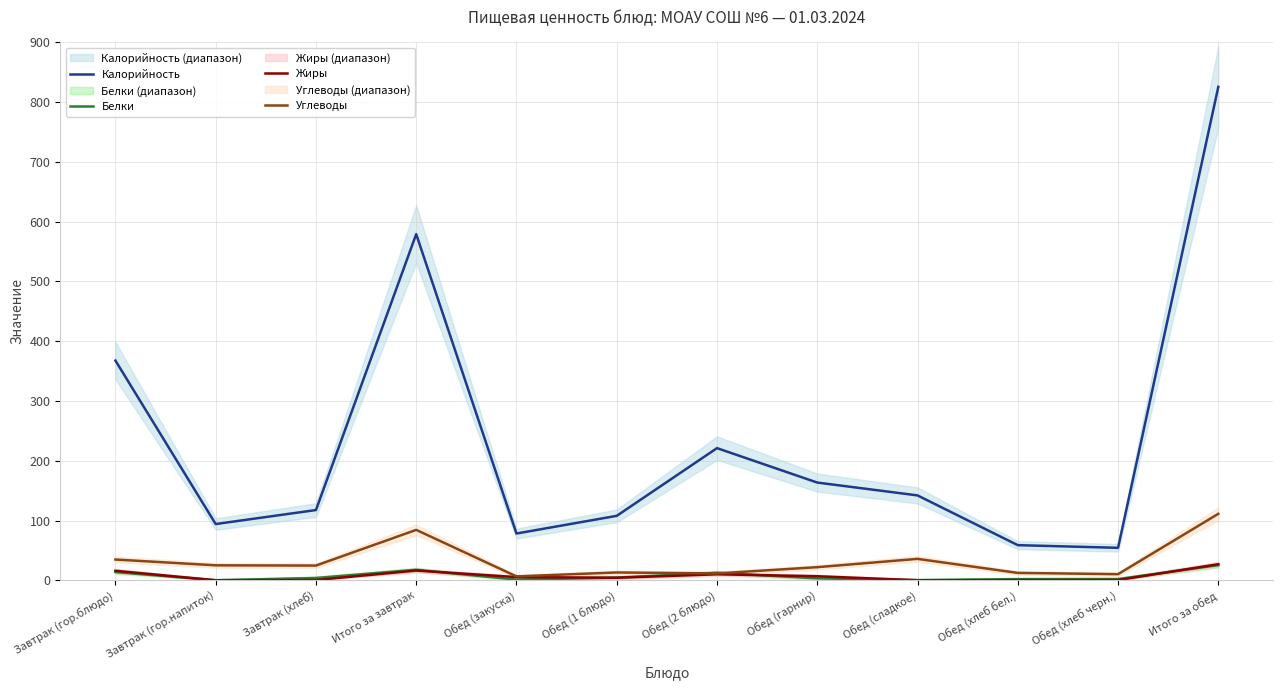

How many data points in Углеводы are above 24?

6